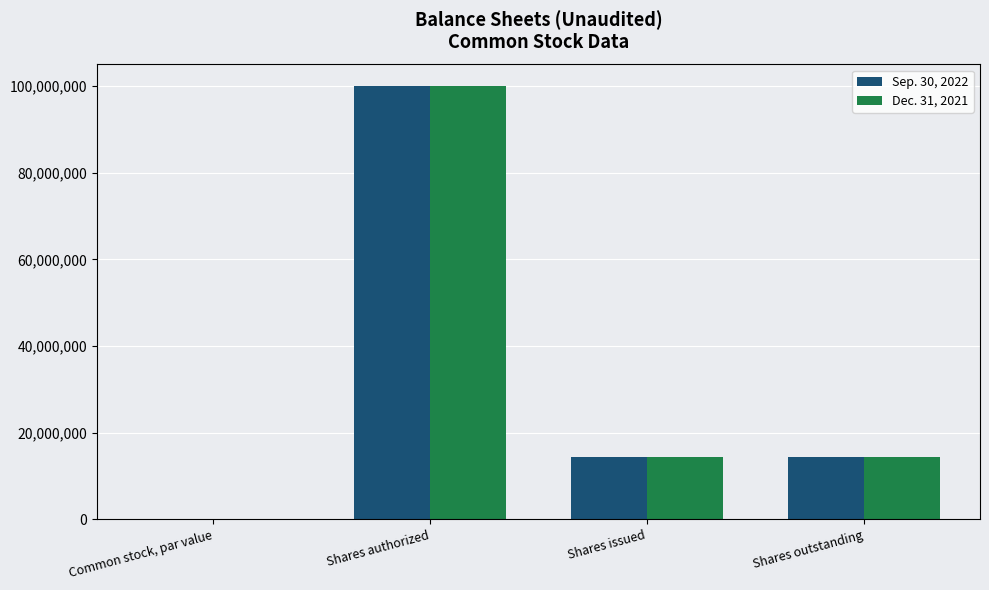

What is the sum of the Dec. 31, 2021 values at Shares issued and Shares outstanding?

28820286.0